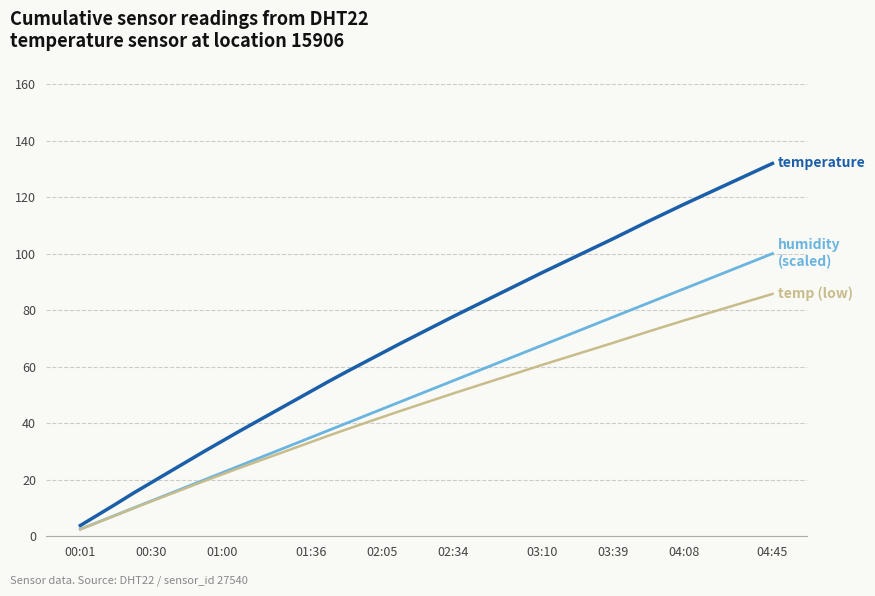

What is the maximum value shown in the chart?

131.9